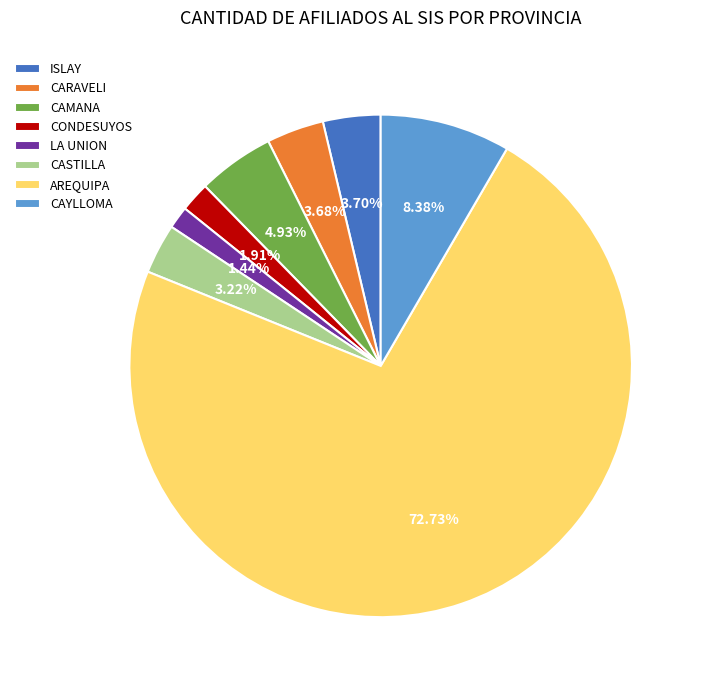

How many segments does this pie chart have?

8